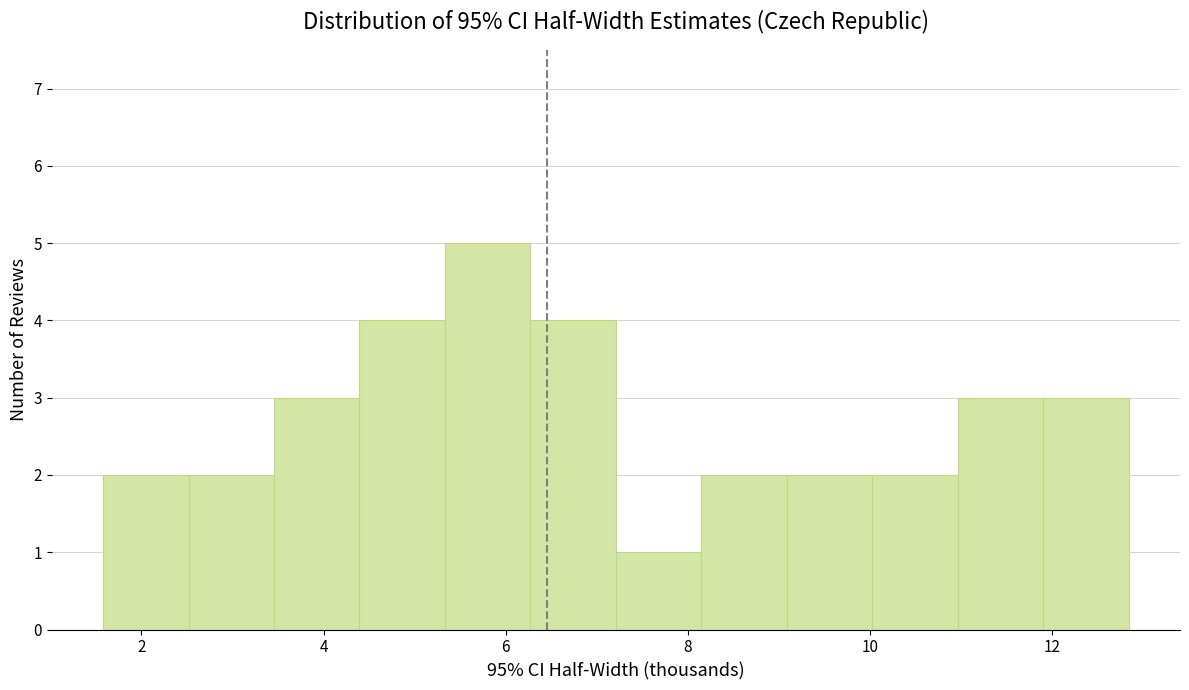

What is the height of the bar covering 9.0 to 10.0 on the x-axis? Neither the bar edges nor the heights are printed on the chart, so give them approximately, as read against the axes.

2